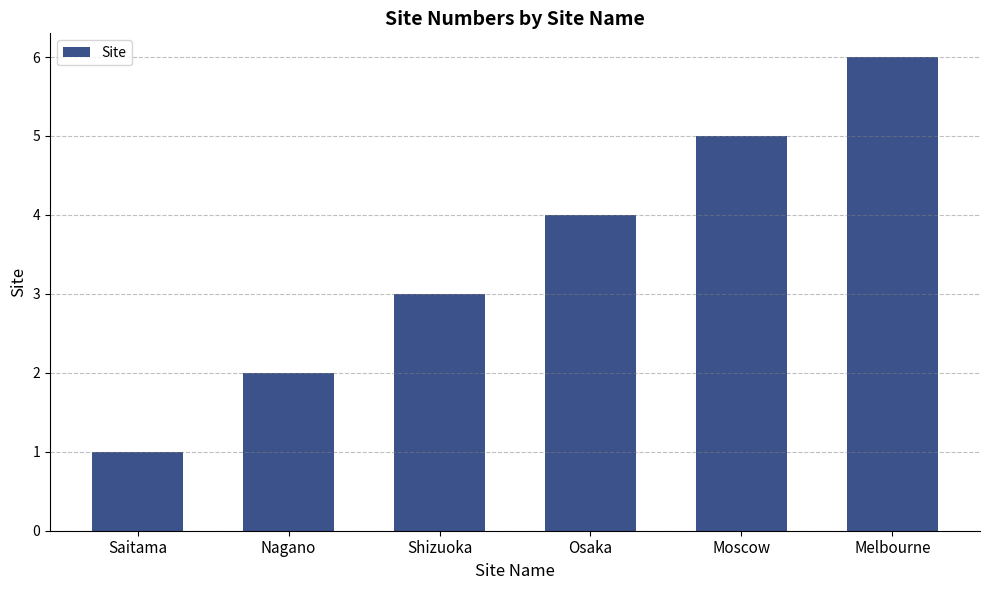

Reading left to right, list all the values displayed in this chart.

Saitama=1	Nagano=2	Shizuoka=3	Osaka=4	Moscow=5	Melbourne=6